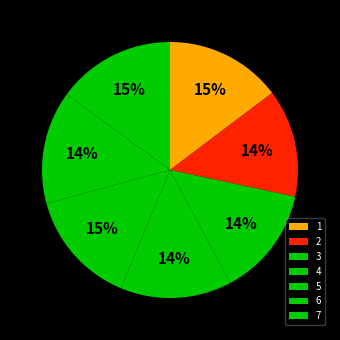

How many segments does this pie chart have?

7